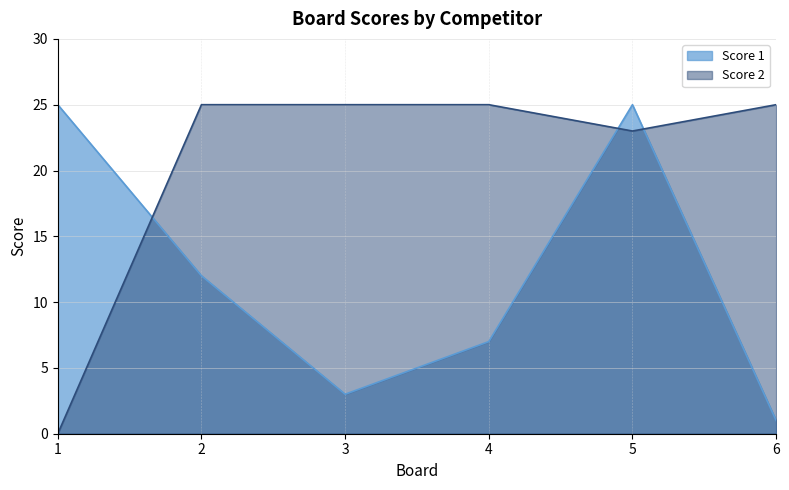

In Score 2, how many points are lower than both neighbors (excluding endpoints)?

1